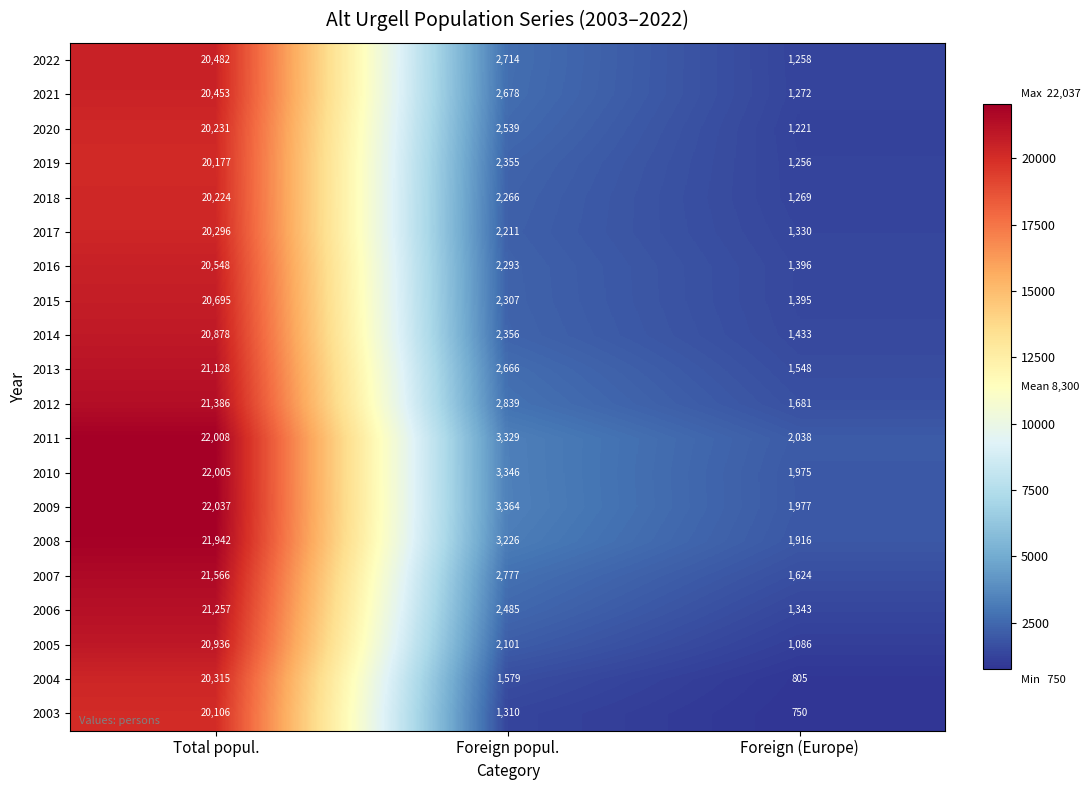

How many categories are shown in the chart?

3